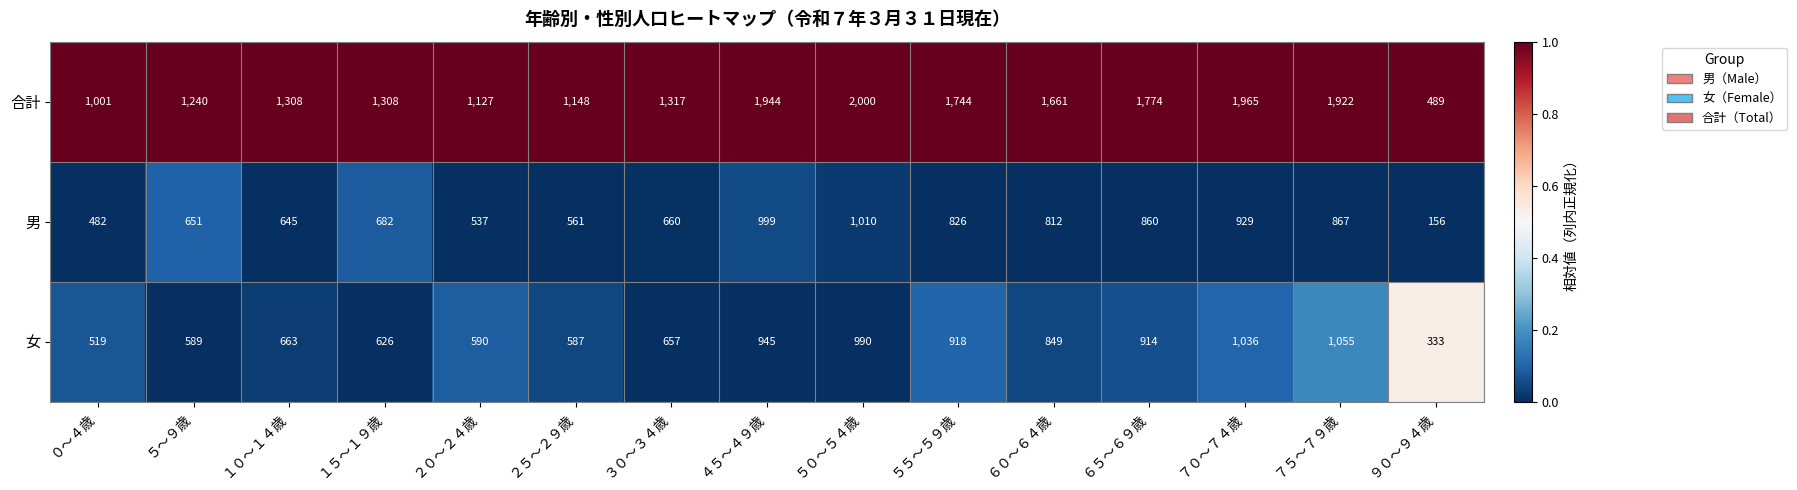

Which series changed the most between １５～１９歳 and ５０～５４歳?

合計